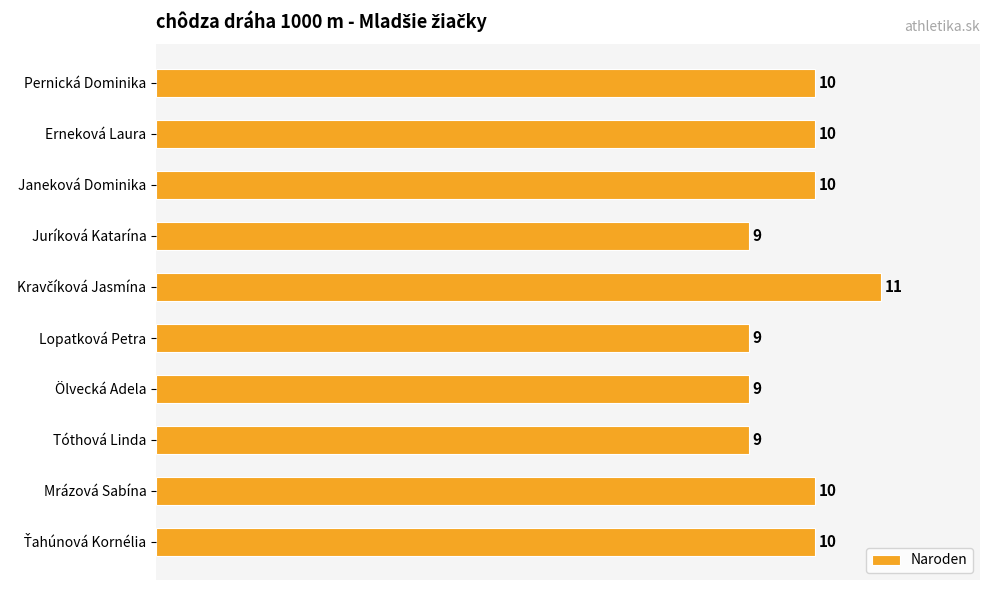

The value at Erneková Laura is 14. True or false?

False